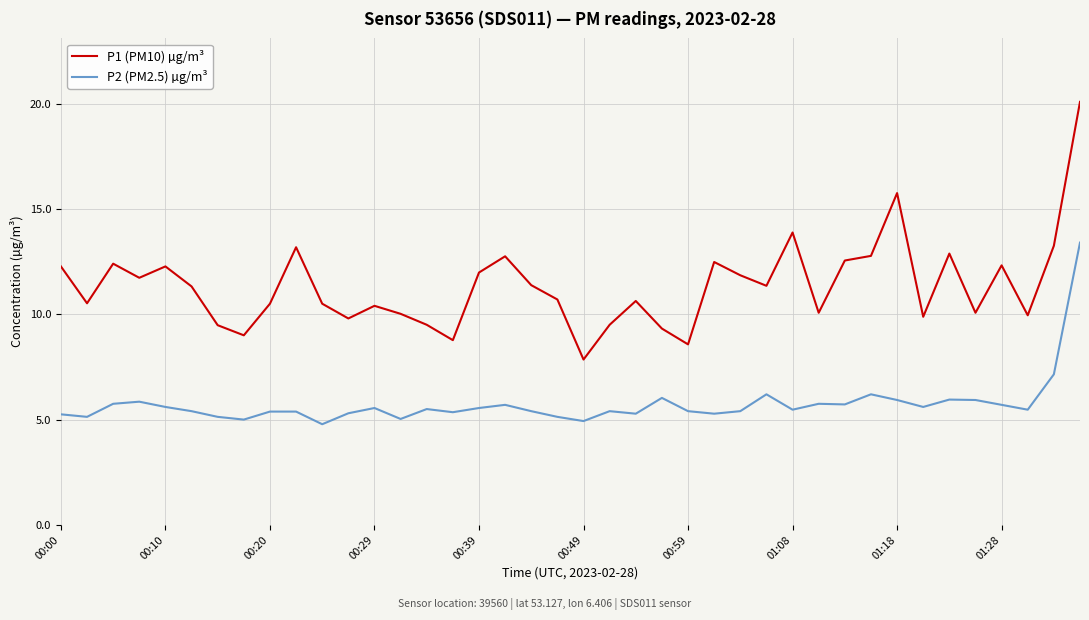

What is the lowest value of the P2 (PM2.5) µg/m³ series?

4.8